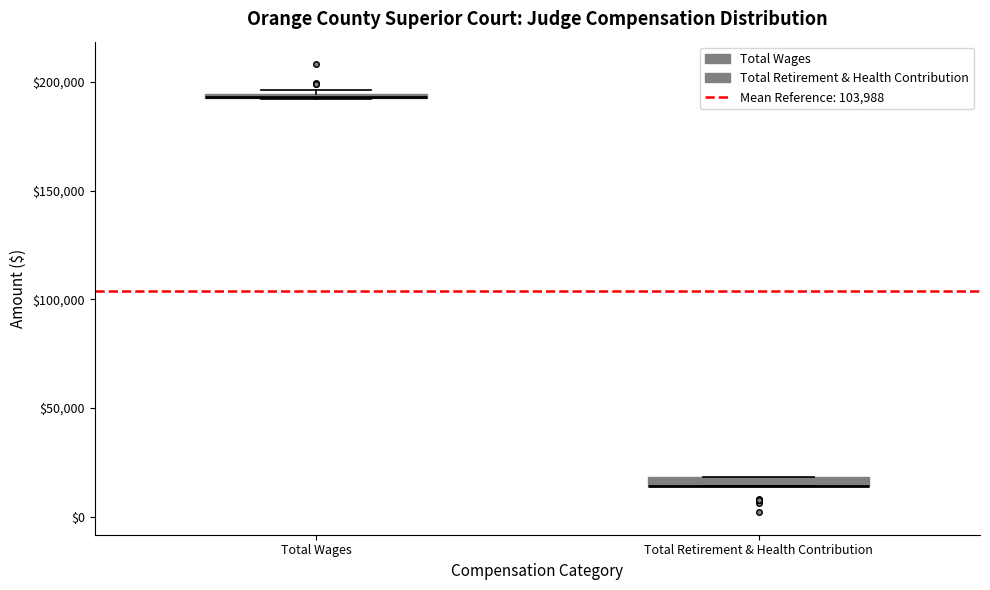

Where is the upper edge of the box for Total Retirement & Health Contribution on the y-axis? The values are not printed on the chart, so give them approximately, as read against the axis.

20000